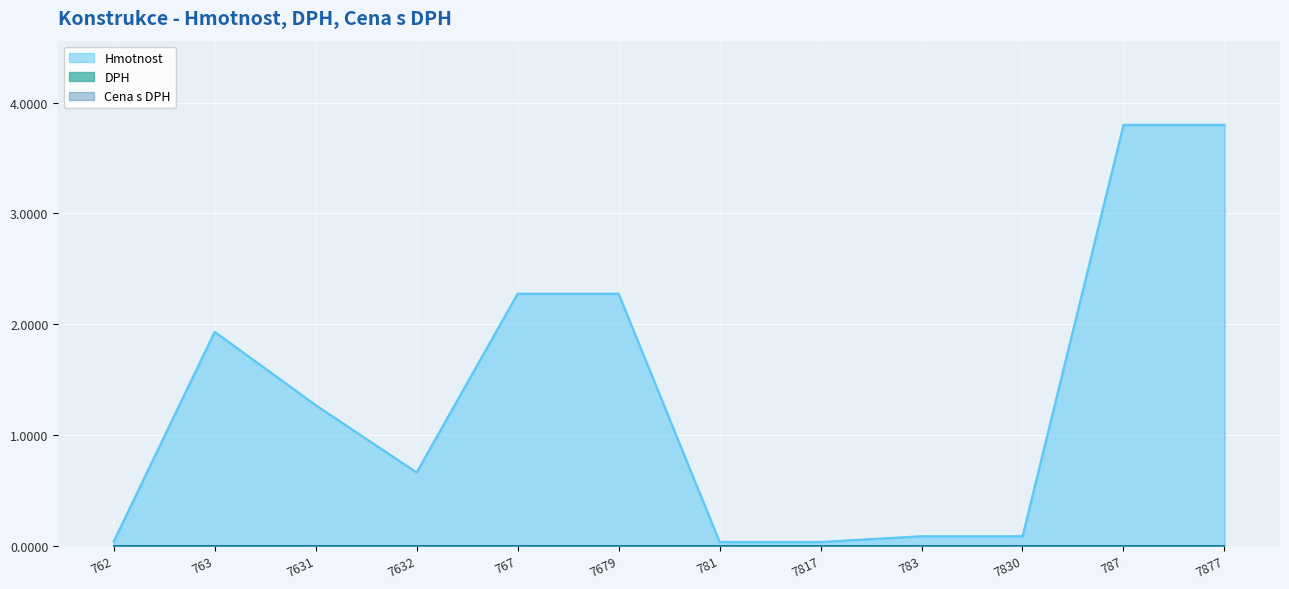

At which category does Hmotnost reach its first local peak?

763